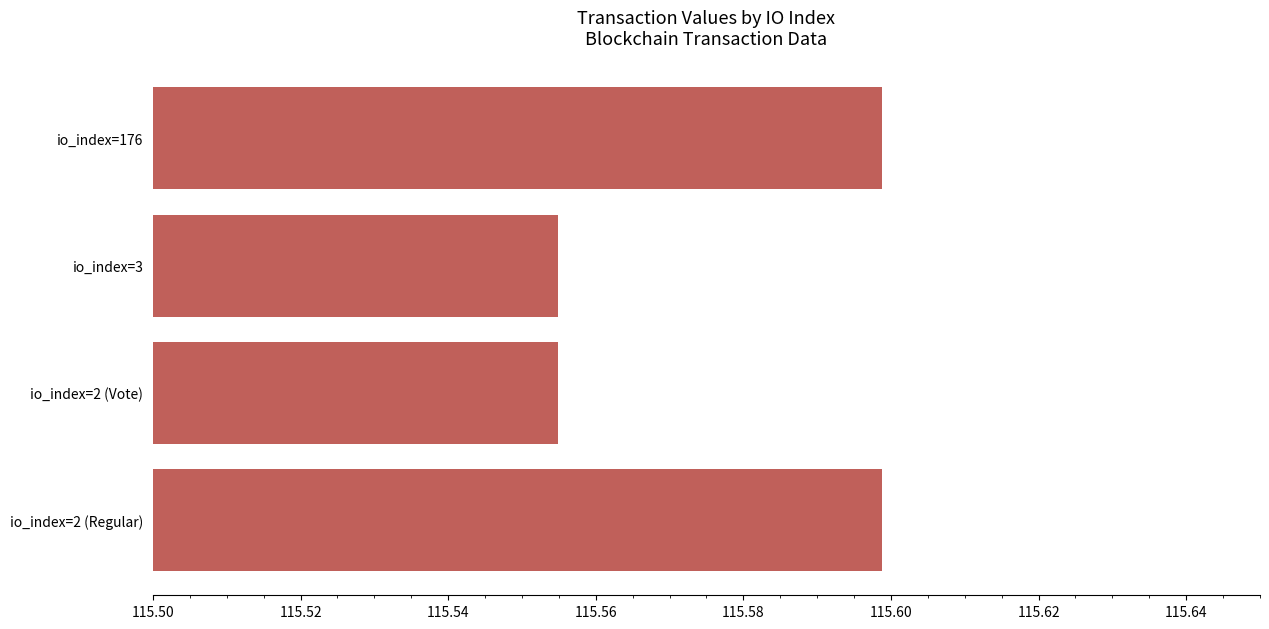

The value at io_index=2 (Regular) is 28.6. True or false?

False